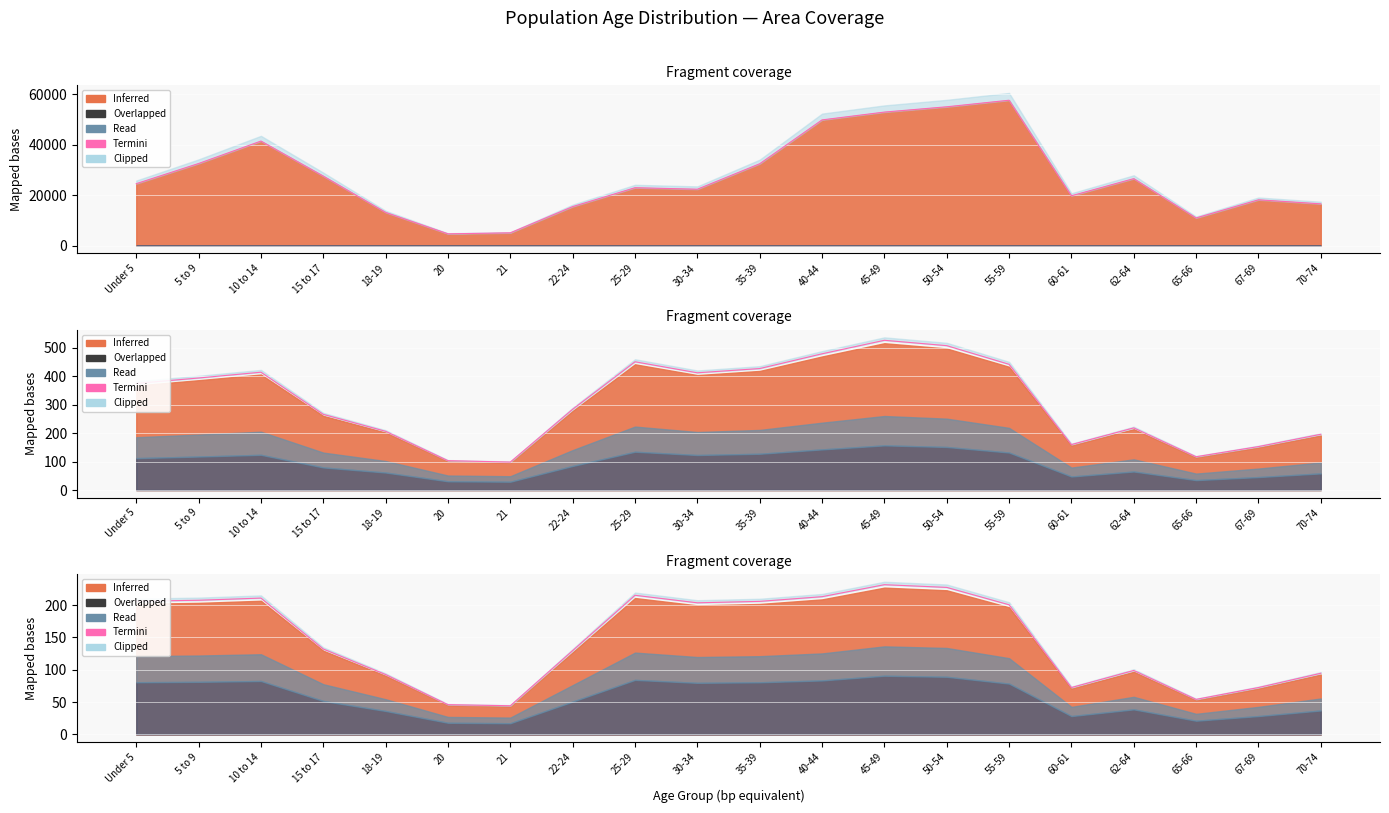

True or false: there are more than 1 points higher than both neighbors.

True